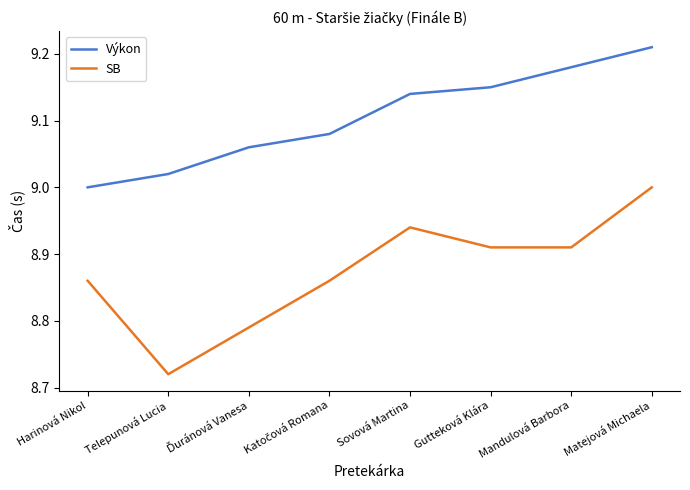

Which series has the largest total across all categories?

Výkon